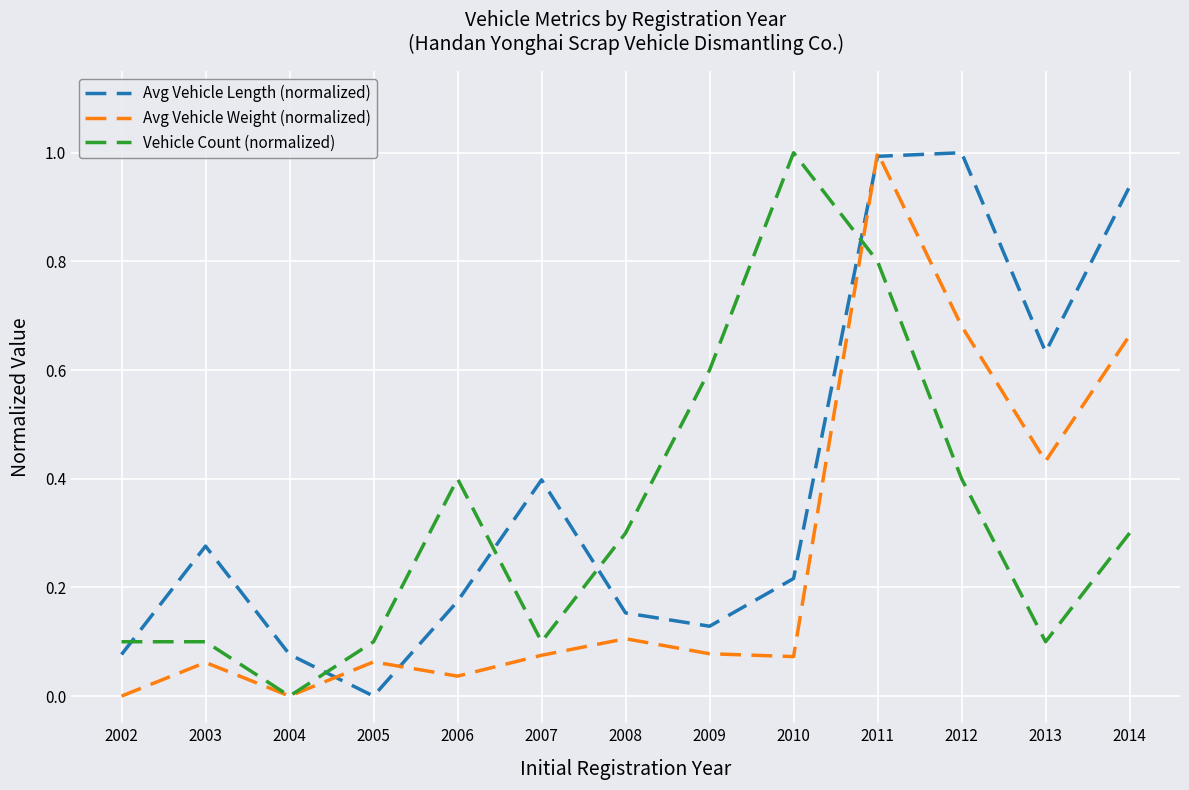

True or false: Avg Vehicle Weight (normalized) has a value of 0.0 at 2009.

False